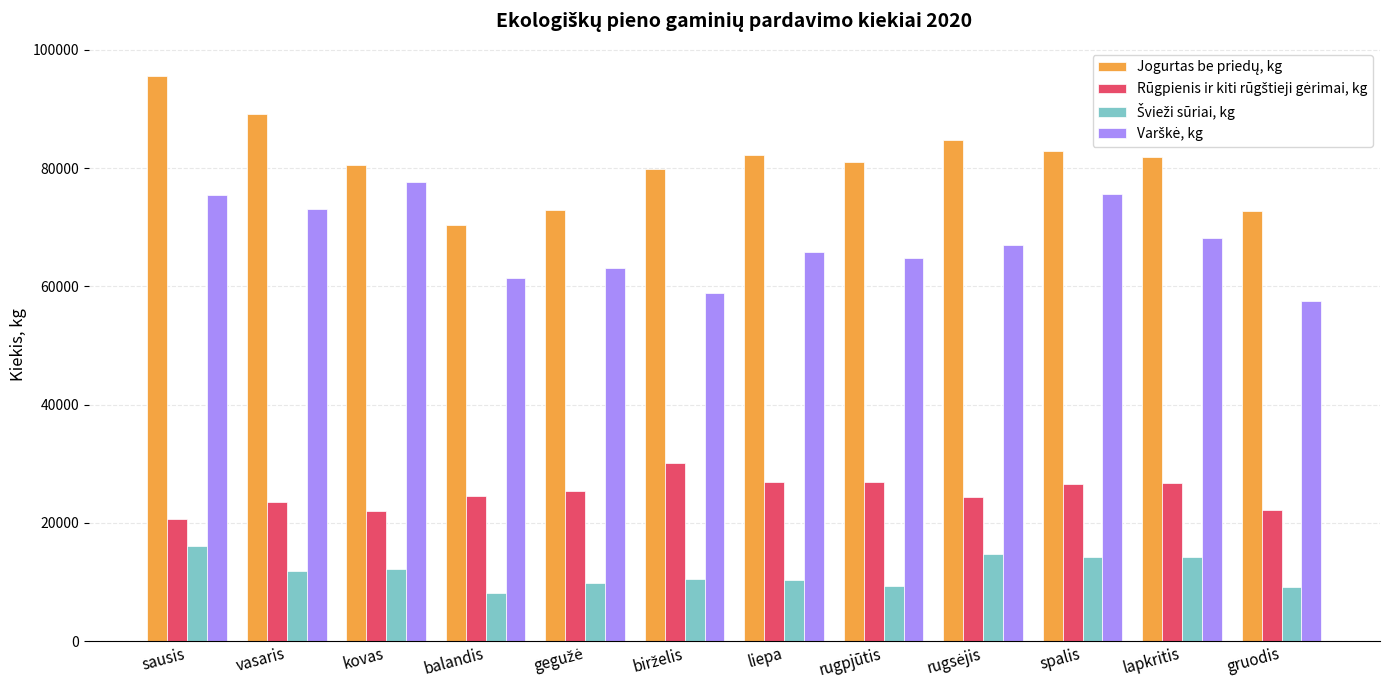

At how many categories does at least one series exceed 42254?

12